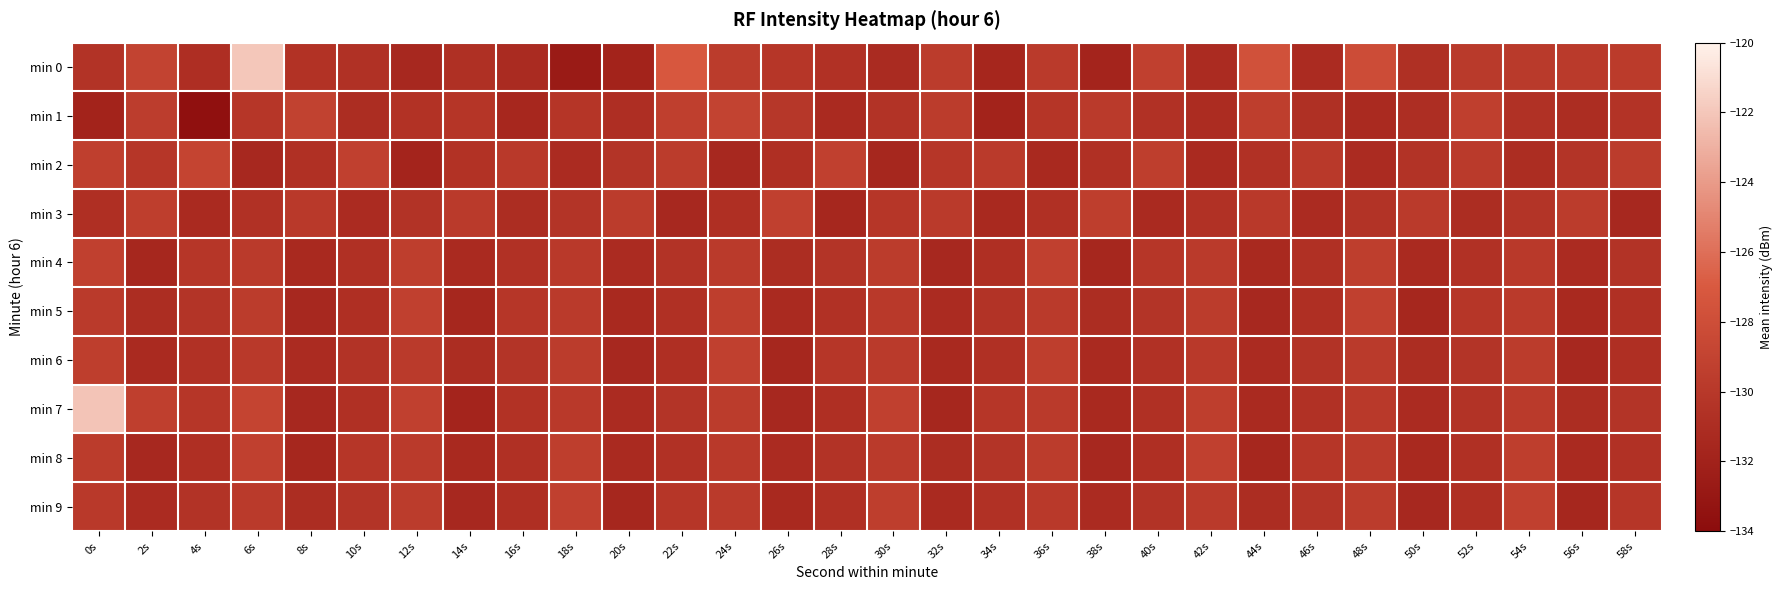

At 28s, list the series in order from largest to smallest.

min 2, min 6, min 4, min 8, min 5, min 0, min 9, min 7, min 1, min 3